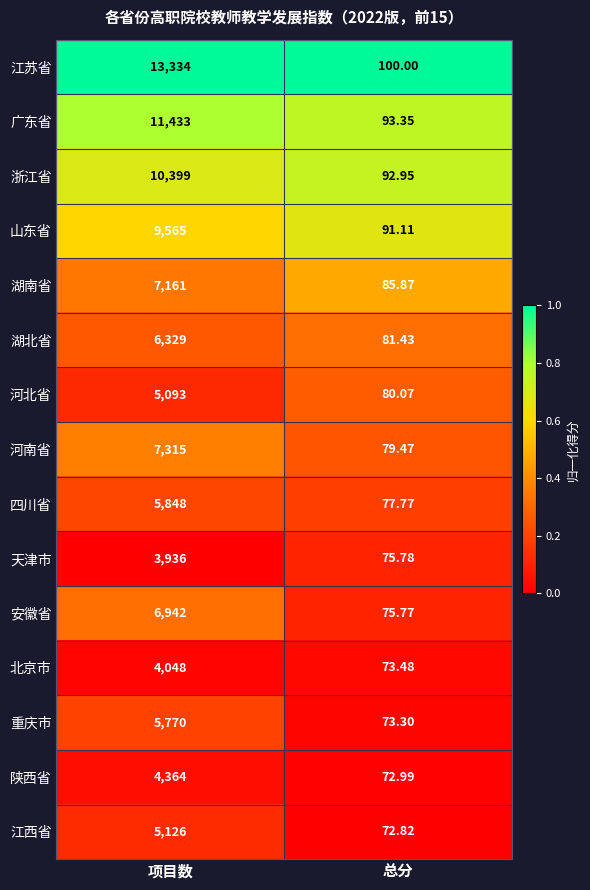

Which category has the lowest value across all series?

总分